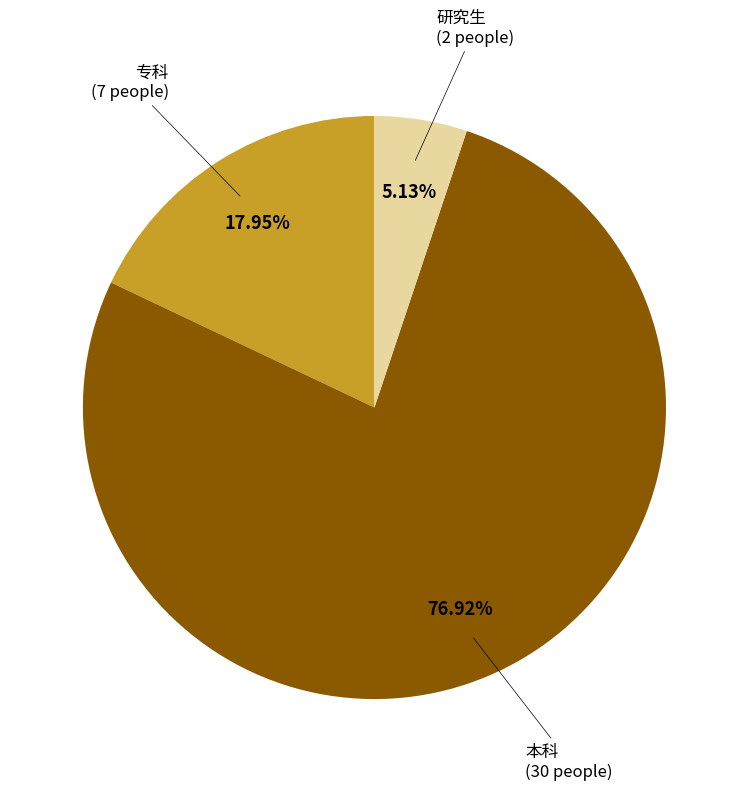

Is there a majority slice in this chart?

Yes